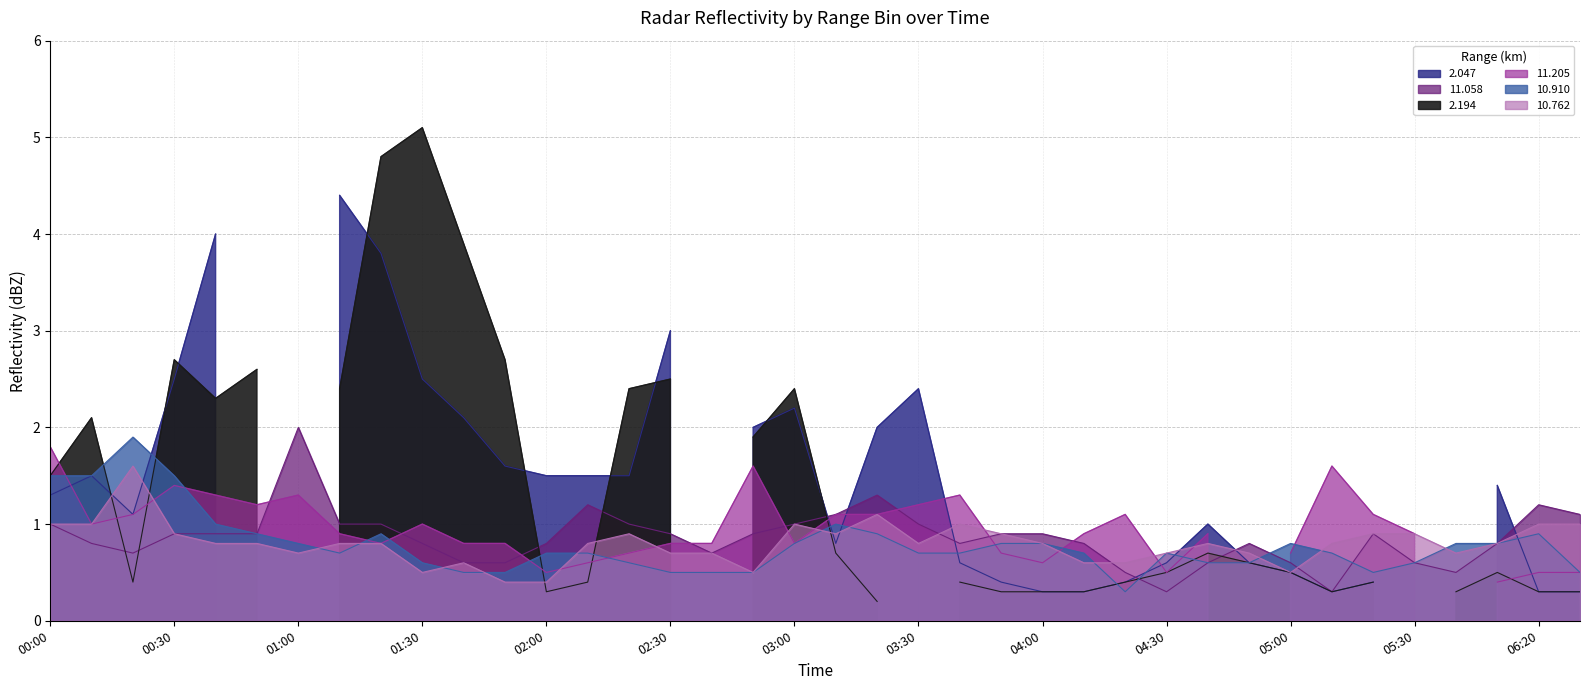

True or false: 10.910 has more than 2 interior local peaks.

True